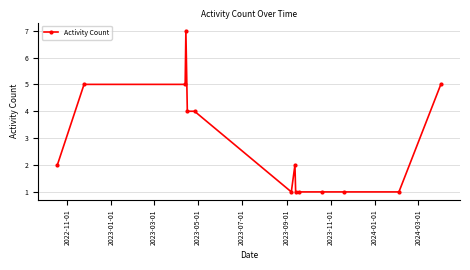

What is the greatest value displayed?

7